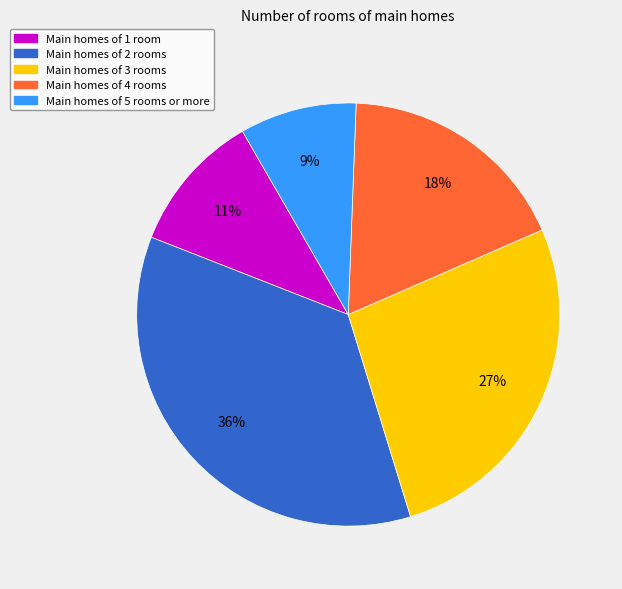

How many slices are in this pie chart?

5